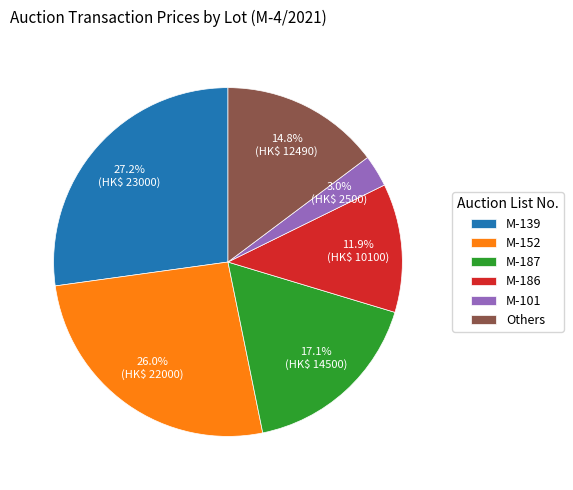

Rank the categories by value from lowest to highest.

M-101, M-186, Others, M-187, M-152, M-139